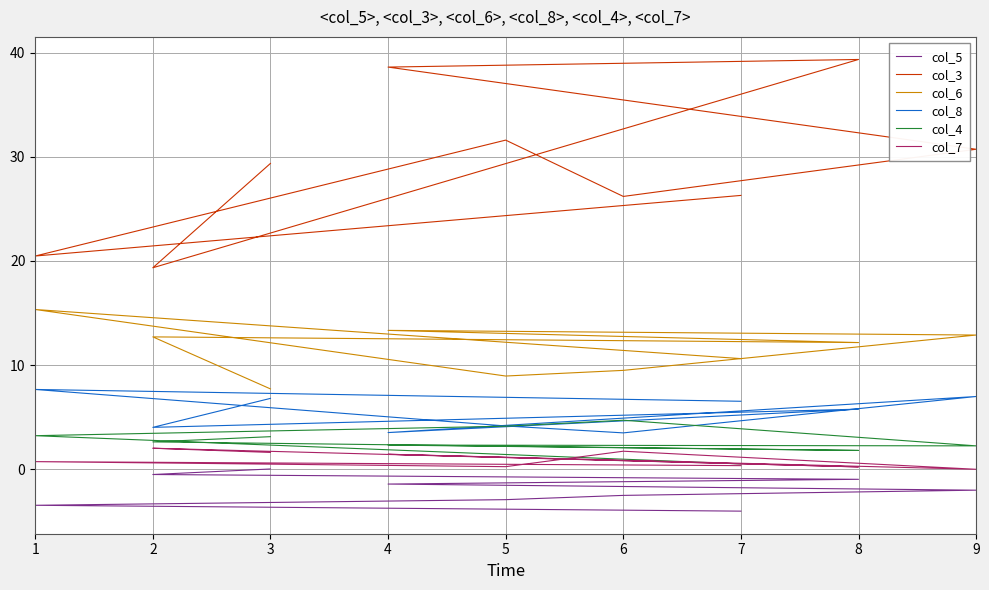

At which category is the sum across all series the highest?

8